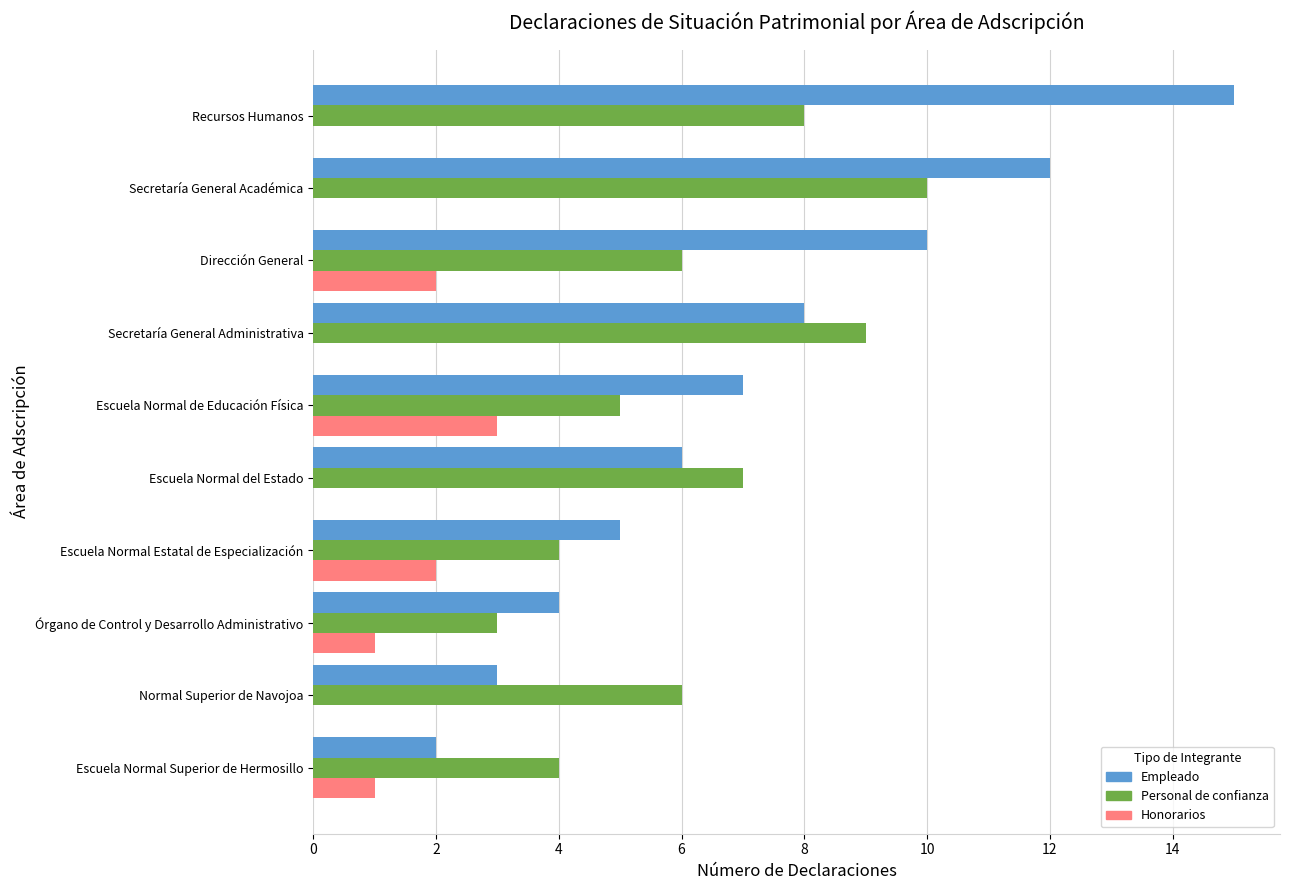

What is the maximum value shown in the chart?

15